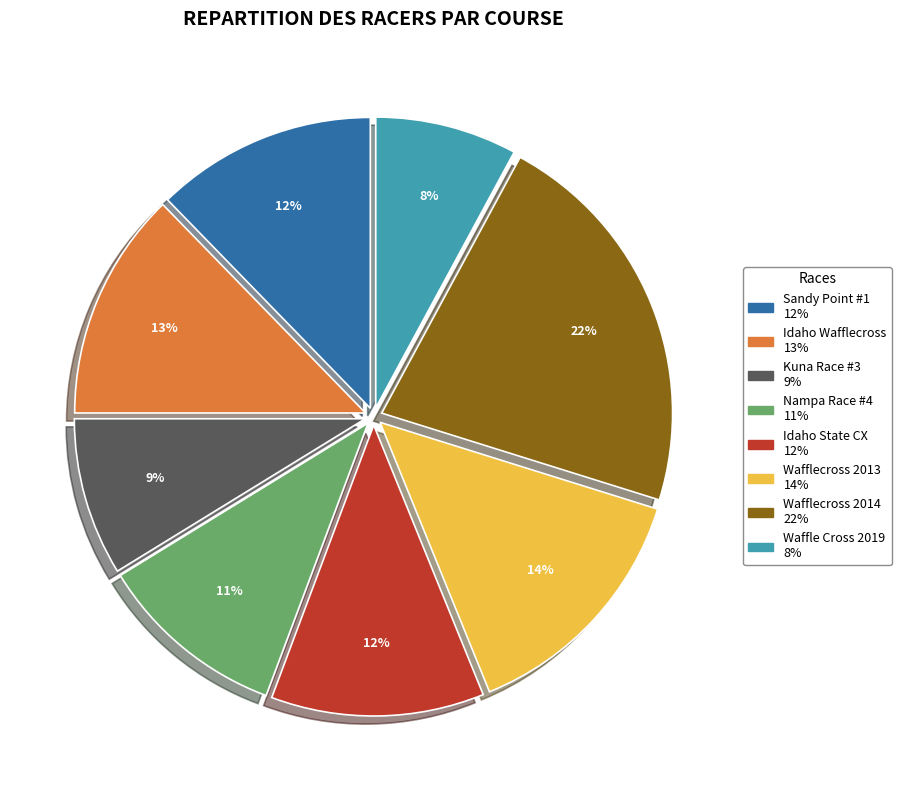

Do Sandy Point #1 and Kuna Race #3 together represent more than half of the pie?

No